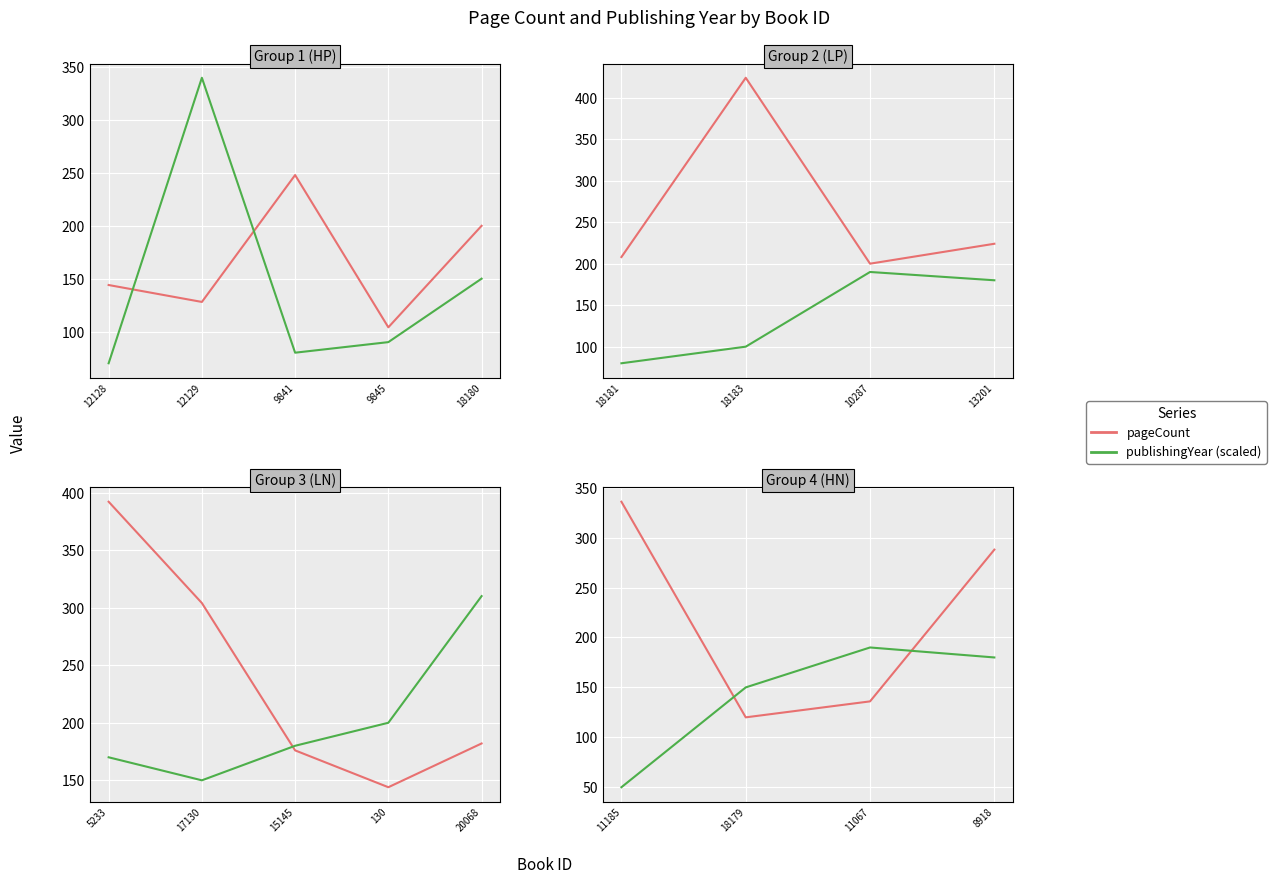

At 8918, list the series in order from largest to smallest.

pageCount, publishingYear (scaled)